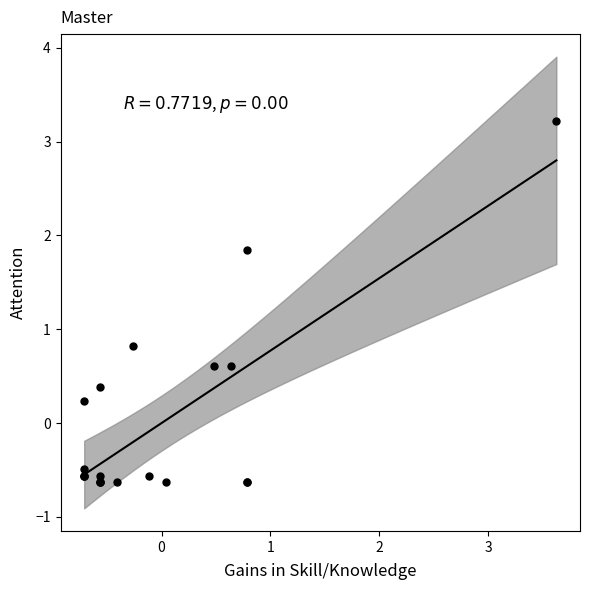

What Y value in the scatter plot is closest to 1?

0.8